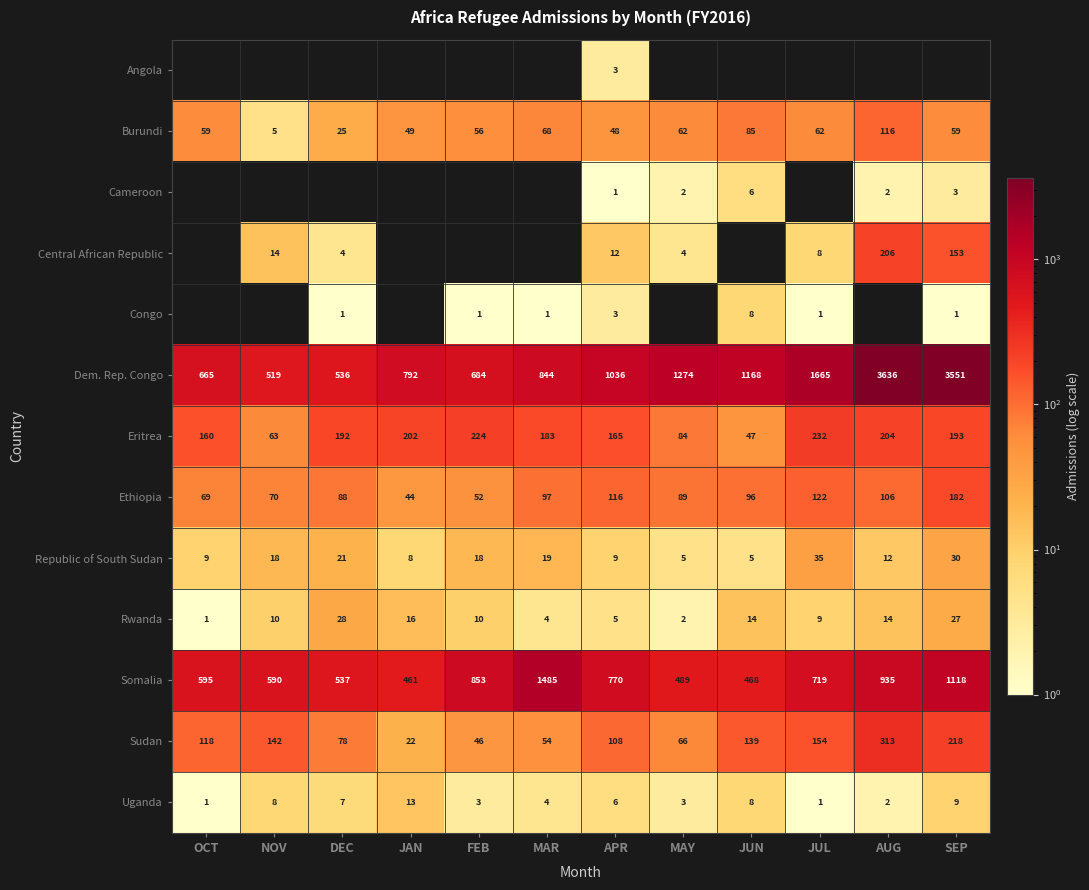

What is the maximum value for Sudan?

313